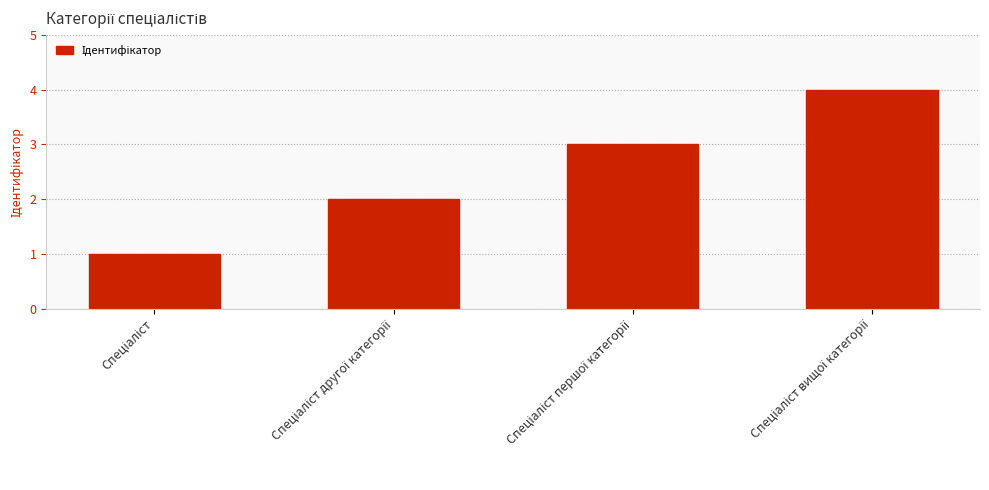

What is the difference between the maximum and minimum values?

3